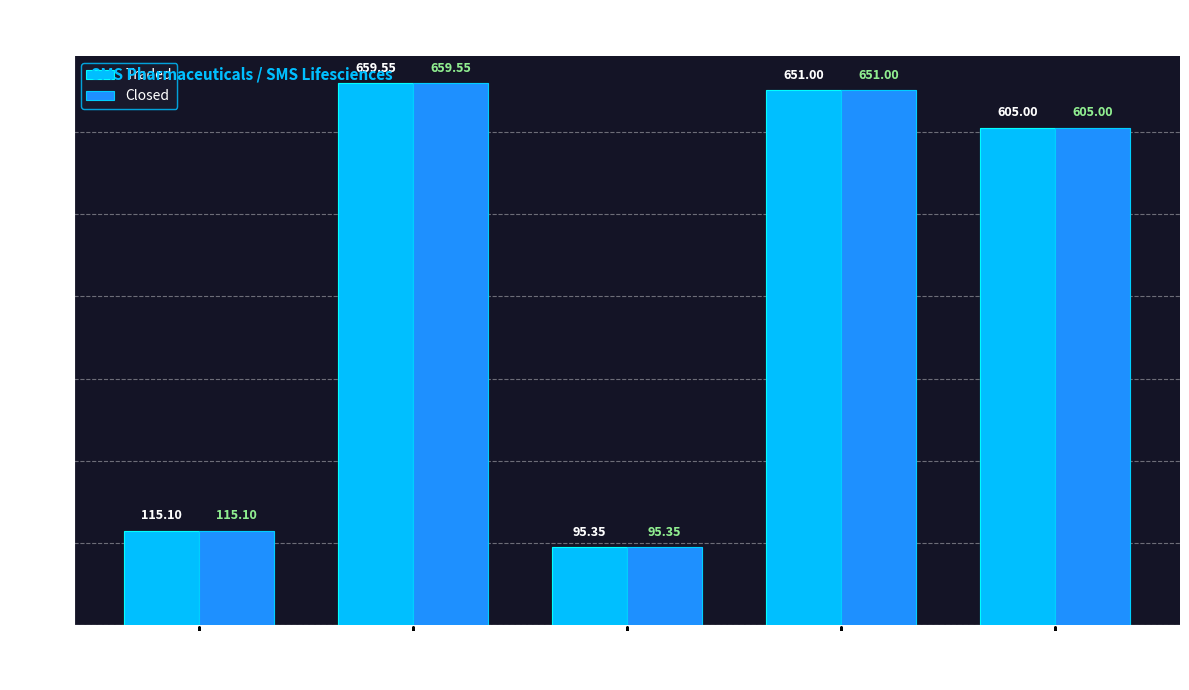

At which label is Closed closest to 377?

19000